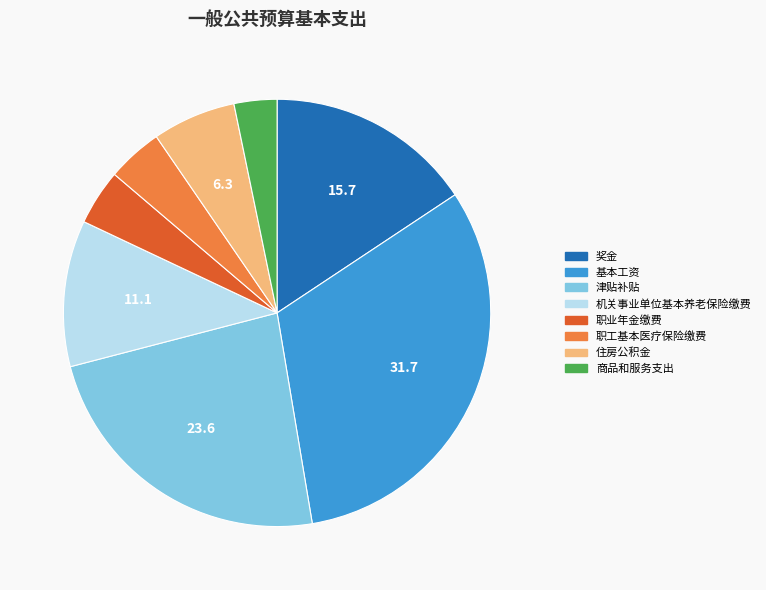

Is the sum of 机关事业单位基本养老保险缴费 and 职工基本医疗保险缴费 greater than half?

No